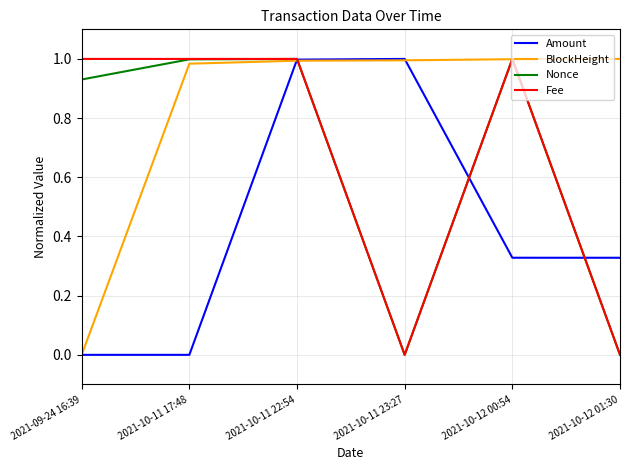

Is the value of Nonce at 2021-10-12 01:30 greater than the value of Amount at 2021-10-11 23:27?

No